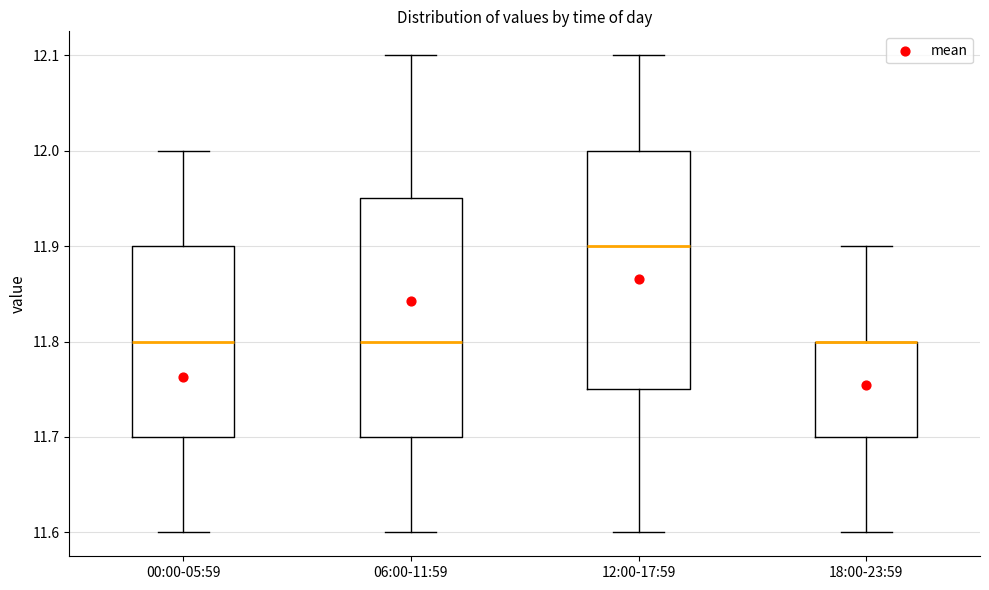

Reading left to right, read every box against the y-axis: the position of its median line, the range the box covers, and the ends of its whiskers. The values are not printed on the chart, so give them approximately, as read against the axis.

00:00-05:59: median 11.80, box 11.70 to 11.90, whiskers 11.60 to 12.00
06:00-11:59: median 11.80, box 11.70 to 11.95, whiskers 11.60 to 12.10
12:00-17:59: median 11.90, box 11.75 to 12.00, whiskers 11.60 to 12.10
18:00-23:59: median 11.80 (drawn on the box's upper edge), box 11.70 to 11.80, whiskers 11.60 to 11.90